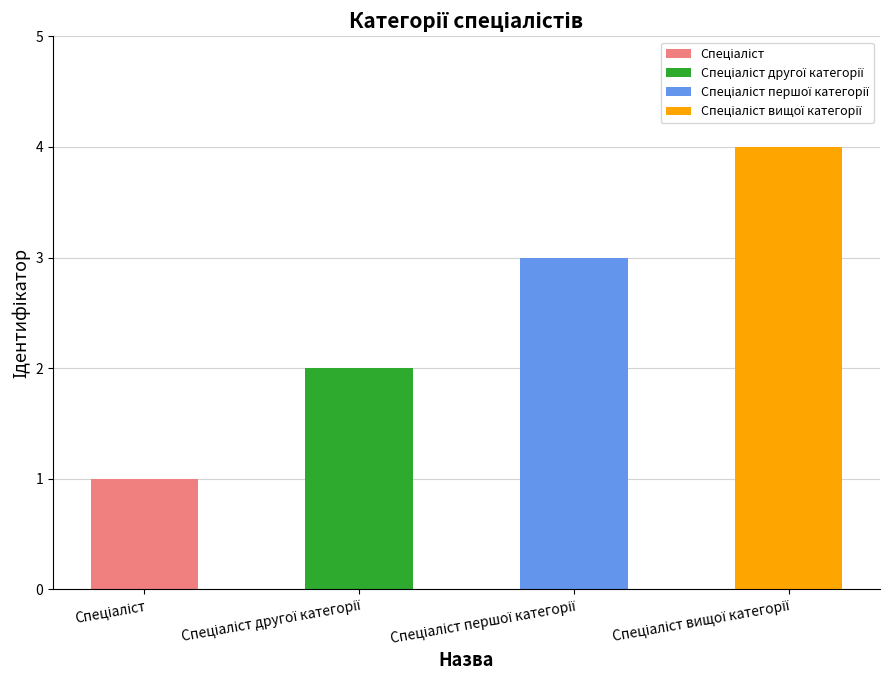

What position from the left is Спеціаліст?

1